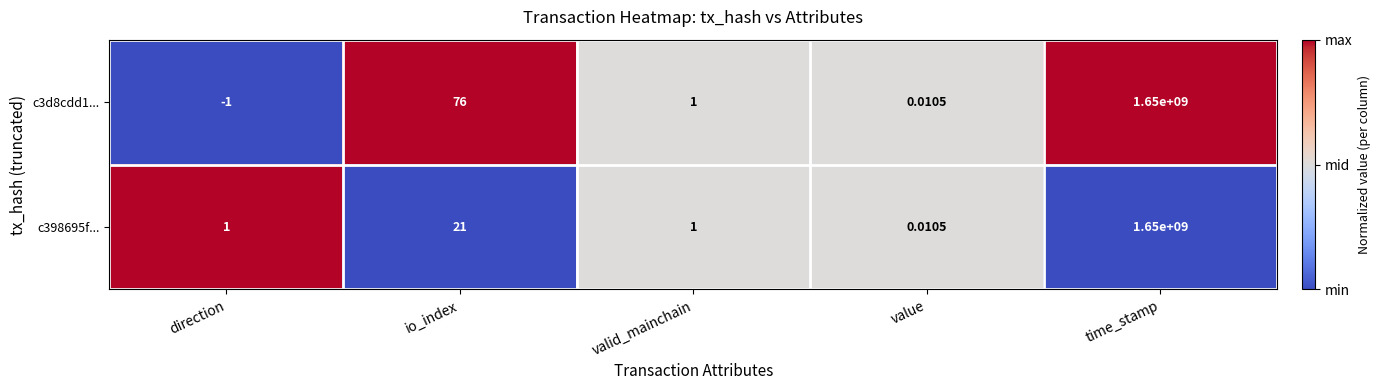

How many categories are shown in the chart?

5